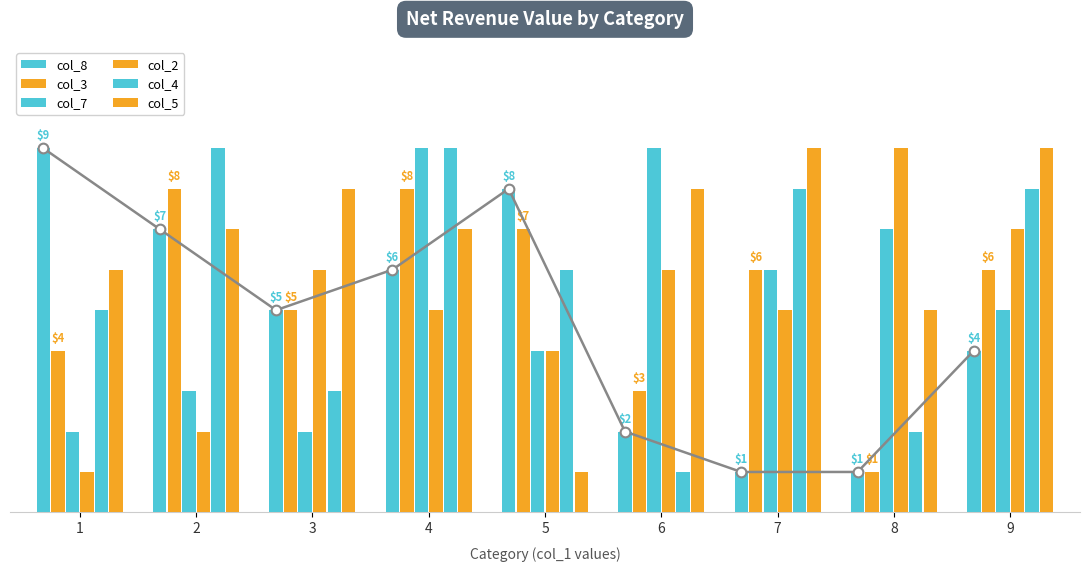

What is the difference between the maximum and minimum values in the col_8 series?

8